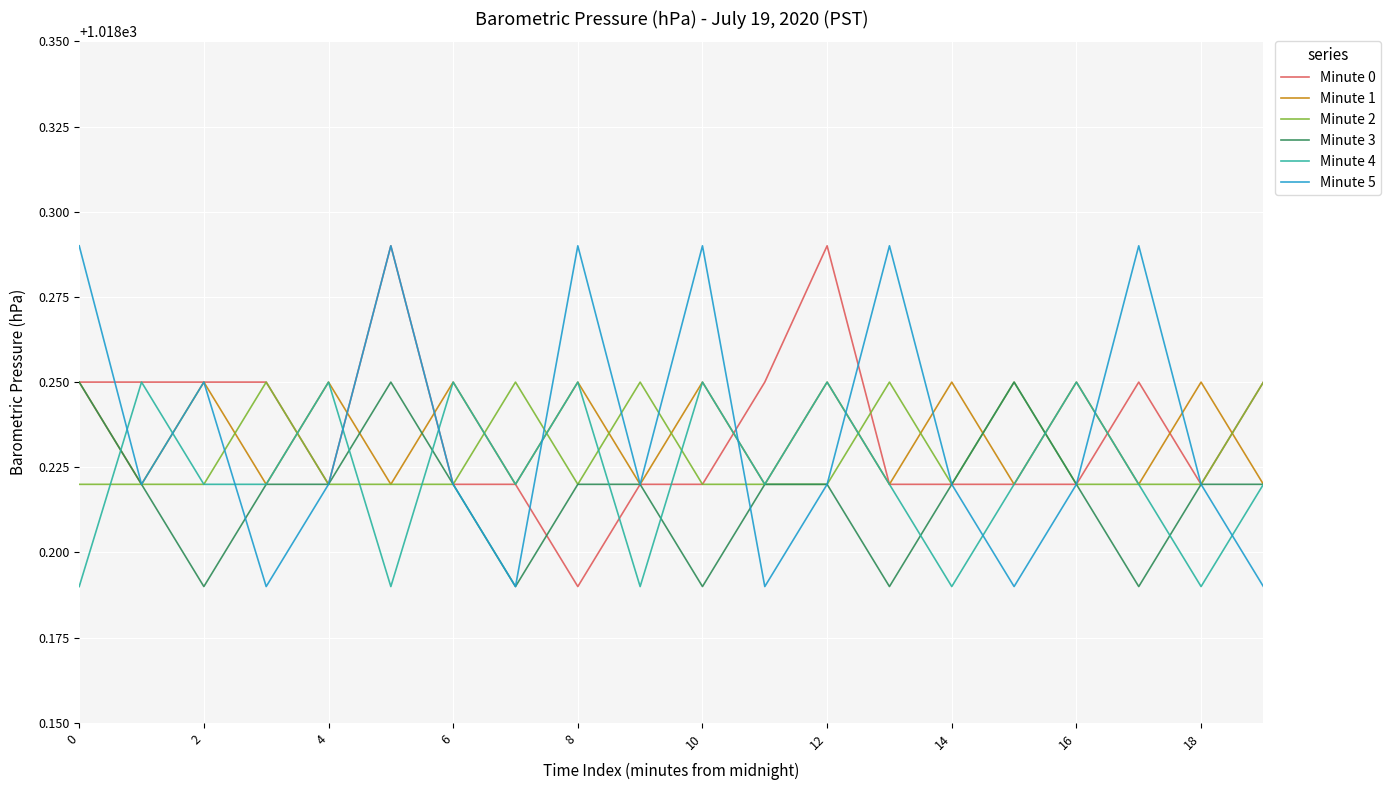

What is the smallest value displayed?

1018.2